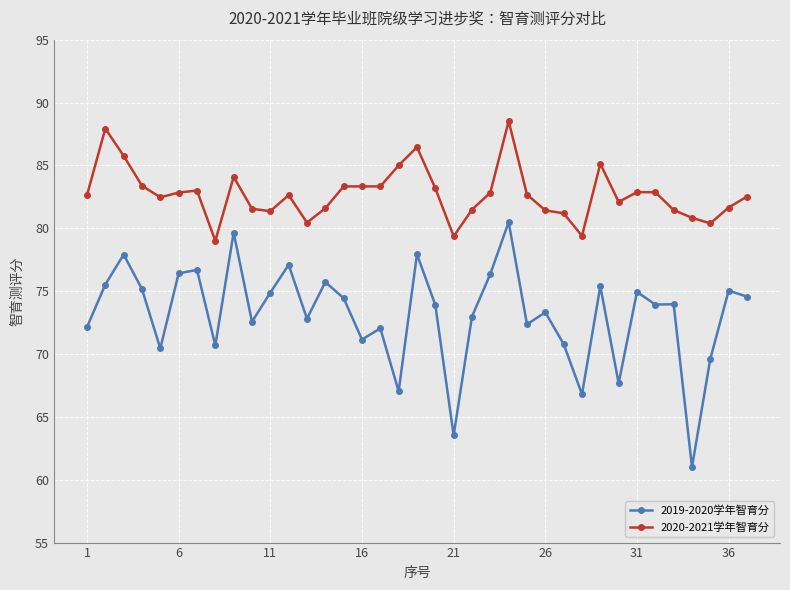

Count the number of categories in the chart.

37